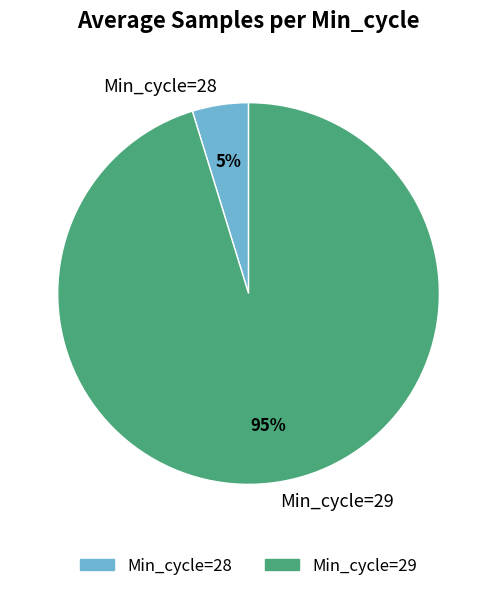

Between Min_cycle=28 and Min_cycle=29, which is larger?

Min_cycle=29